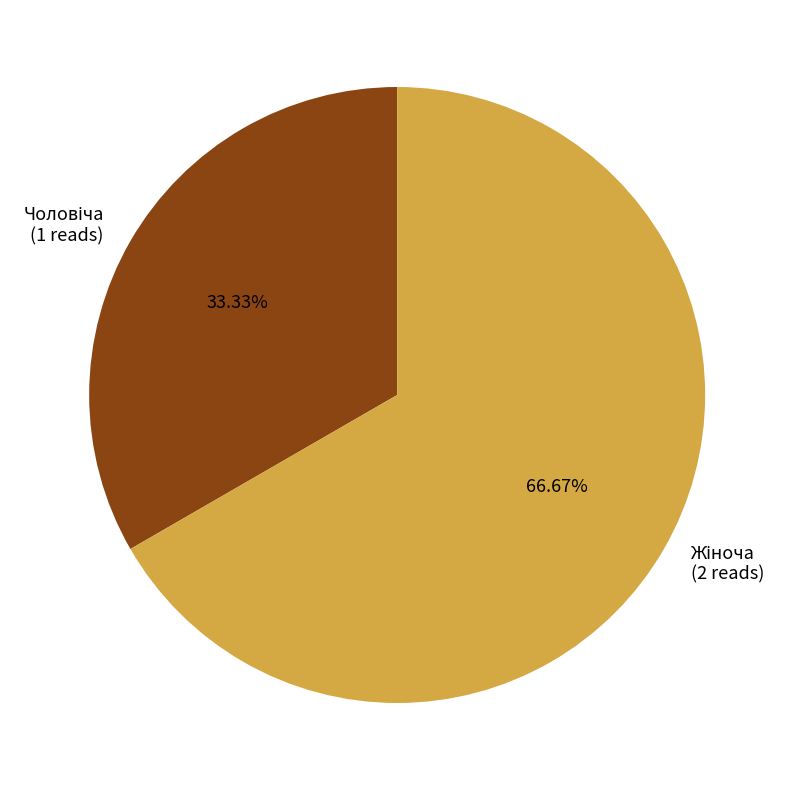

Is there a majority slice in this chart?

Yes